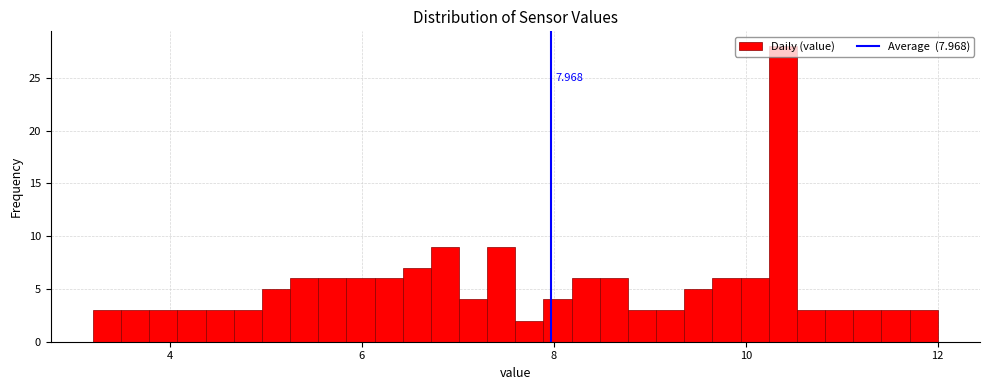

Read against the x-axis, roughly where is the centre of the tallest bar?

10.4